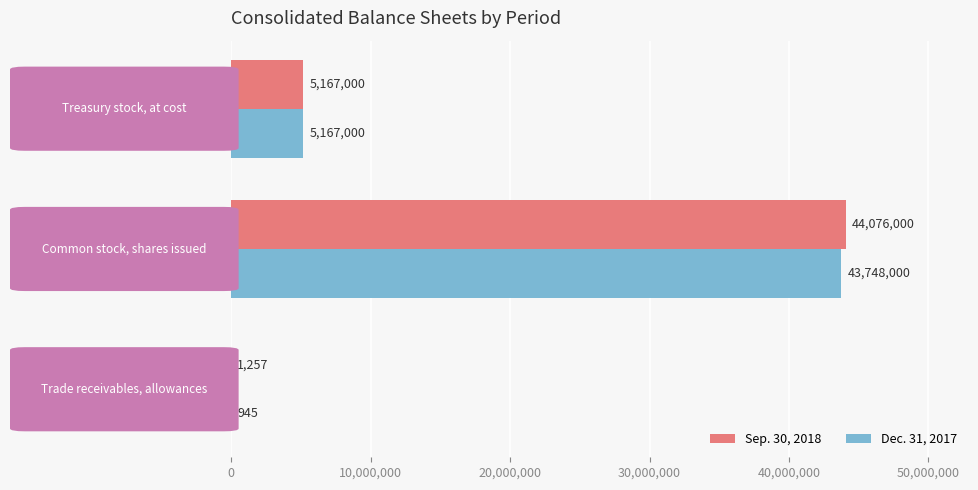

How many Sep. 30, 2018 values are between 1257 and 44076000?

3